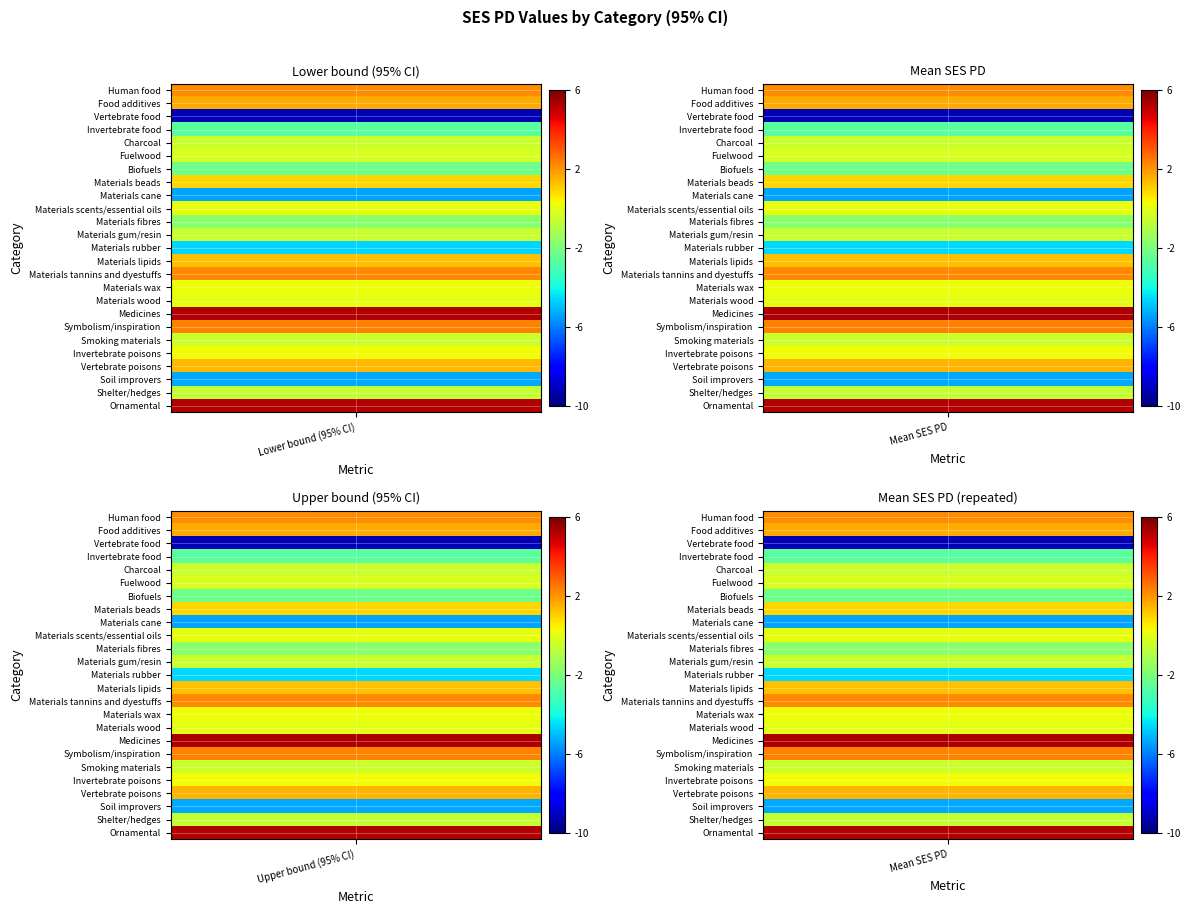

Is the value of Materials tannins and dyestuffs at 2 greater than the value of Materials rubber at 1?

Yes